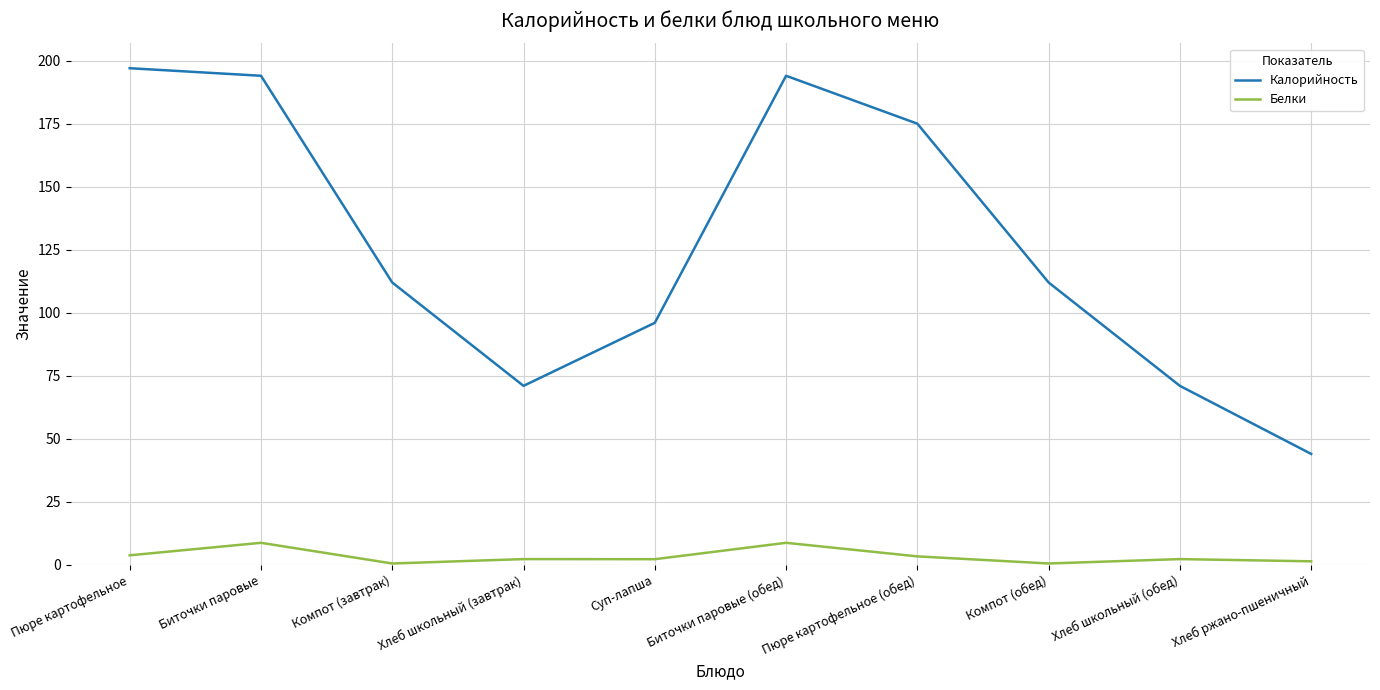

Rank the series by their average value, from highest to lowest.

Калорийность, Белки